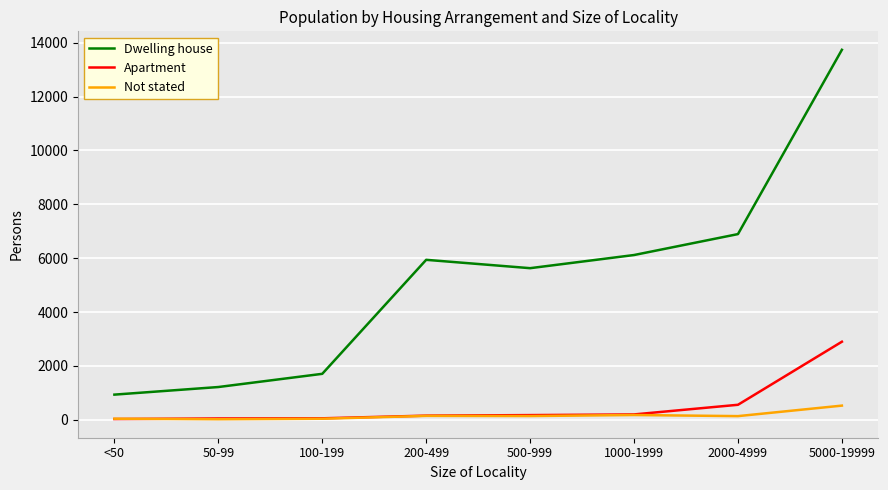

Is it true that Apartment equals 154 at 200-499?

True